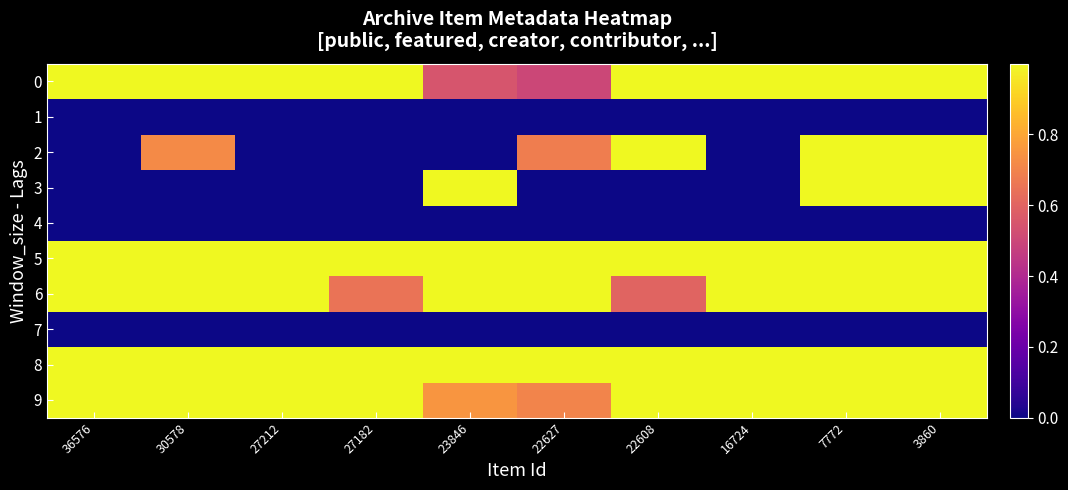

Between 7772 and 3860, which is larger?

7772